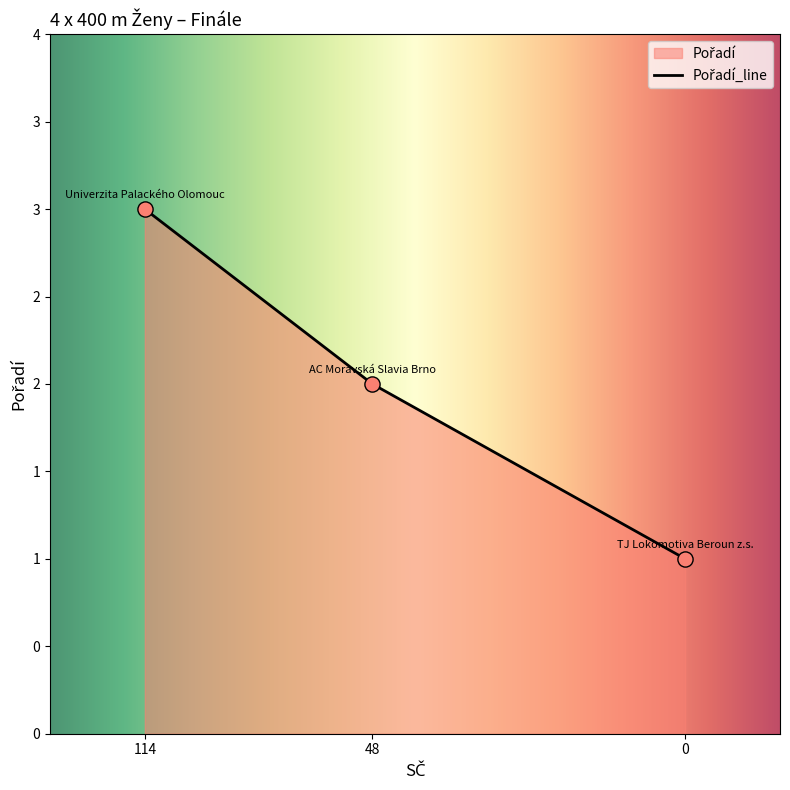

What is the change in value from 48 to 0?

-1